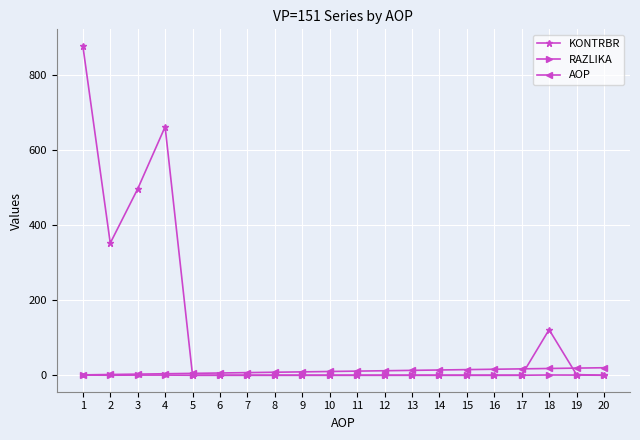

What are all the series names shown in the legend?

KONTRBR, RAZLIKA, AOP